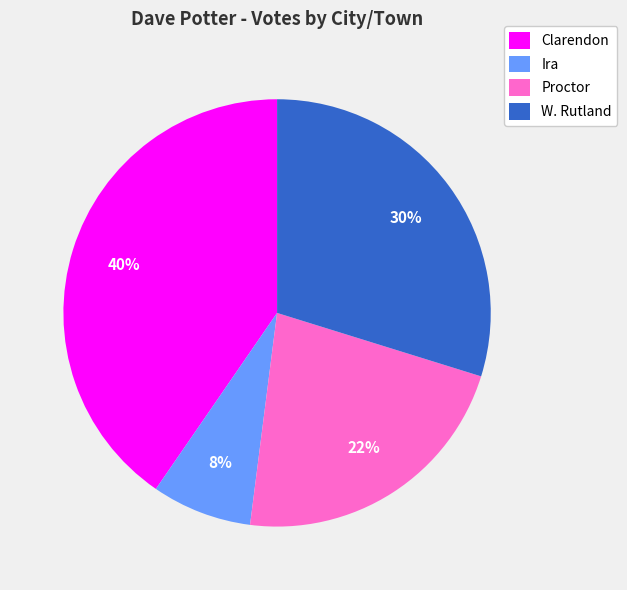

Between Ira and W. Rutland, which is larger?

W. Rutland